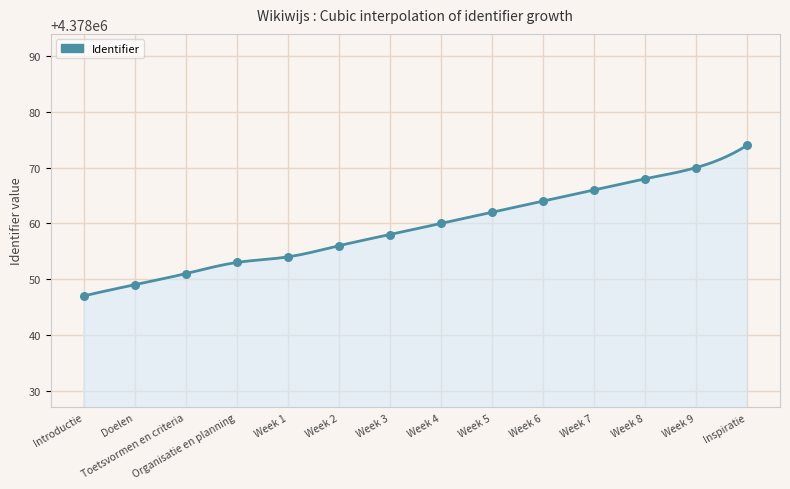

What is the difference between the maximum and minimum values?

27.0